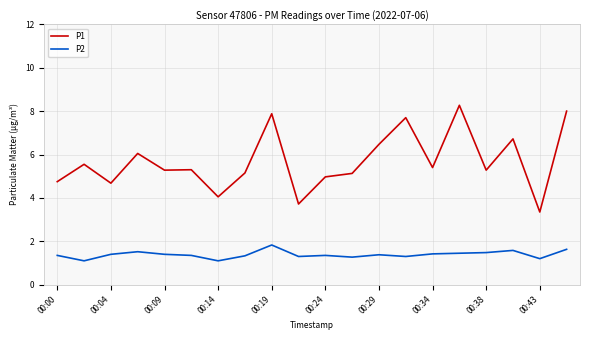

Which series has the largest total across all categories?

P1